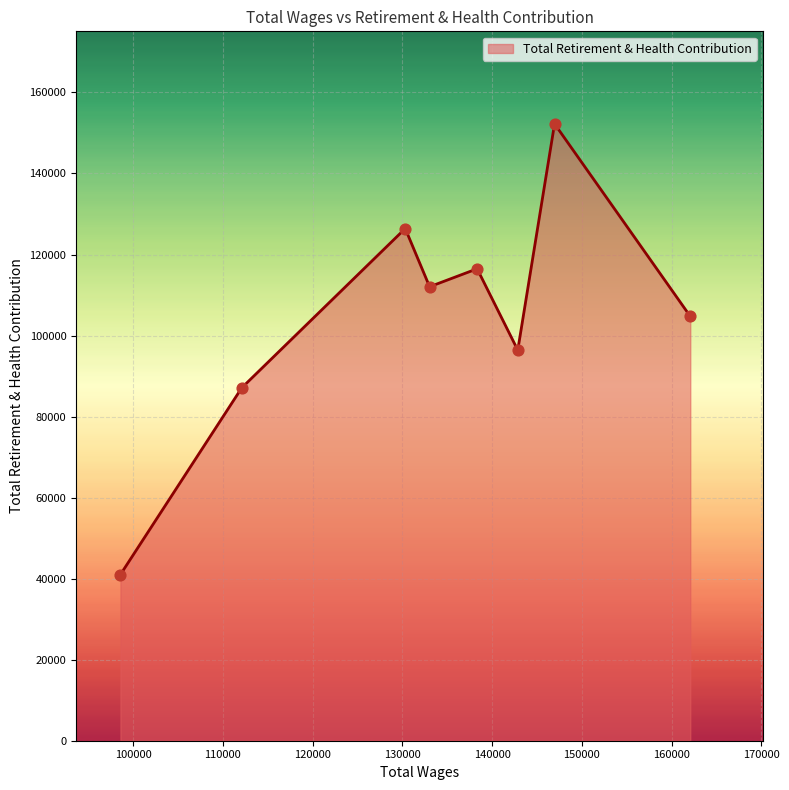

What is the minimum value shown in the chart?

41002